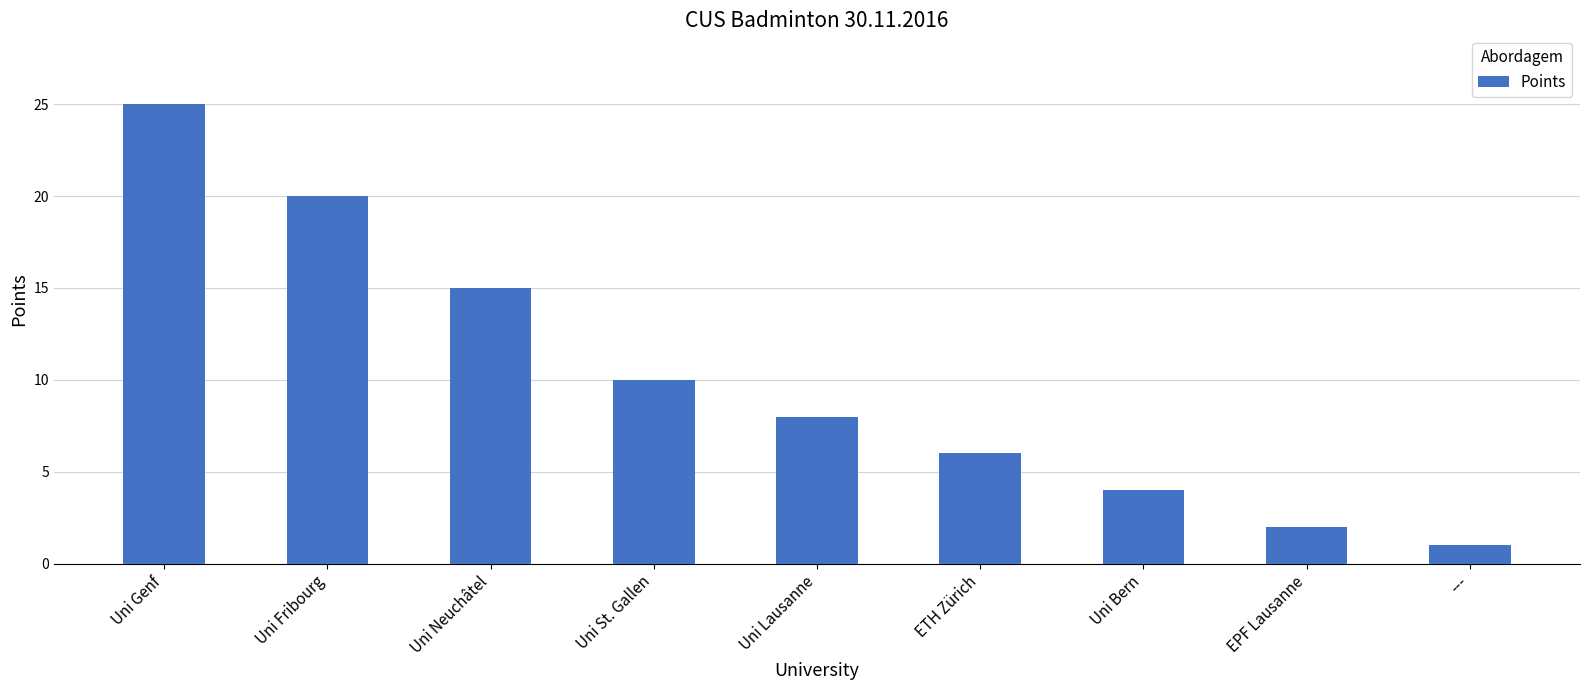

Reading right to left, transcribe all the data shown in this chart.

---=1	EPF Lausanne=2	Uni Bern=4	ETH Zürich=6	Uni Lausanne=8	Uni St. Gallen=10	Uni Neuchâtel=15	Uni Fribourg=20	Uni Genf=25